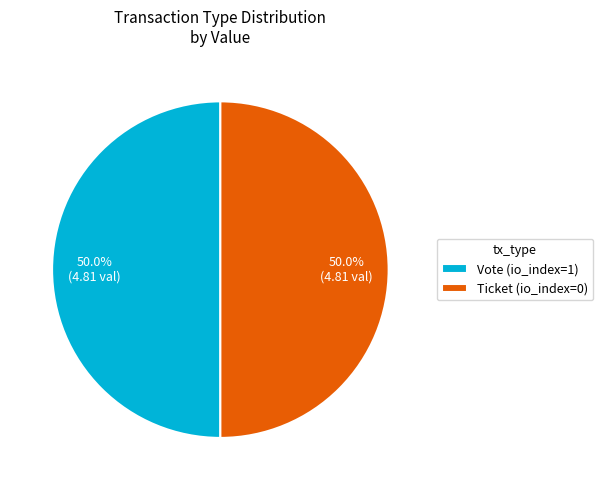

To the nearest percent, what is the difference between the Ticket (io_index=0) and Vote (io_index=1) slice percentages?

0%